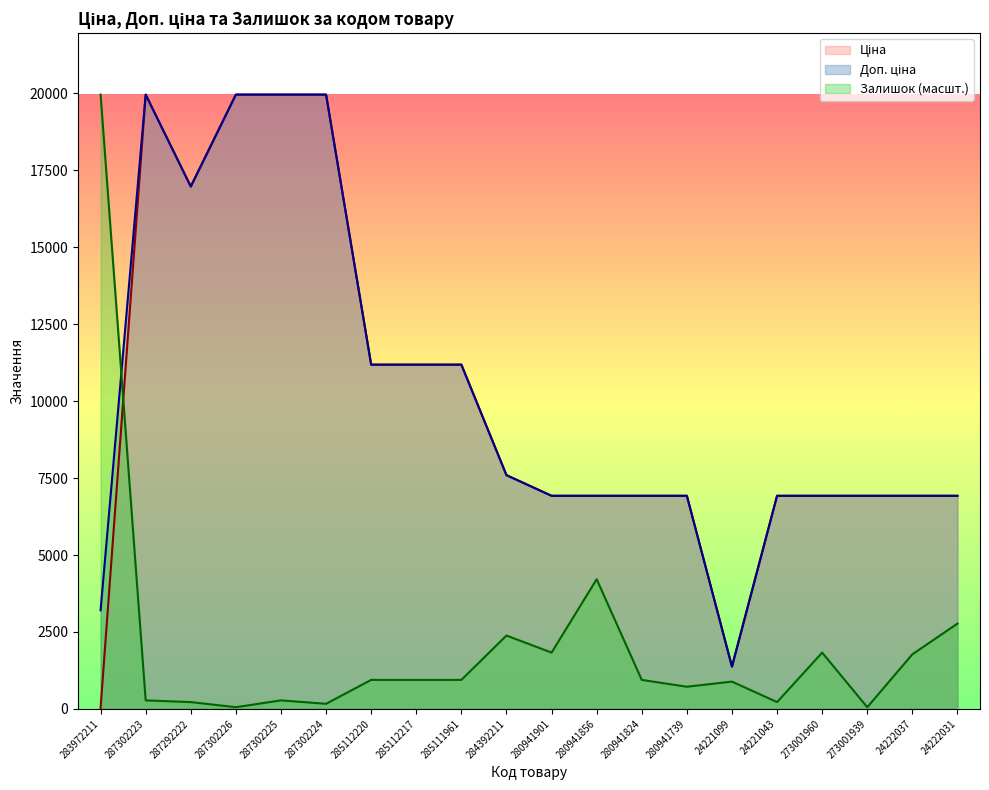

True or false: Залишок and Доп. ціна intersect in this chart.

True